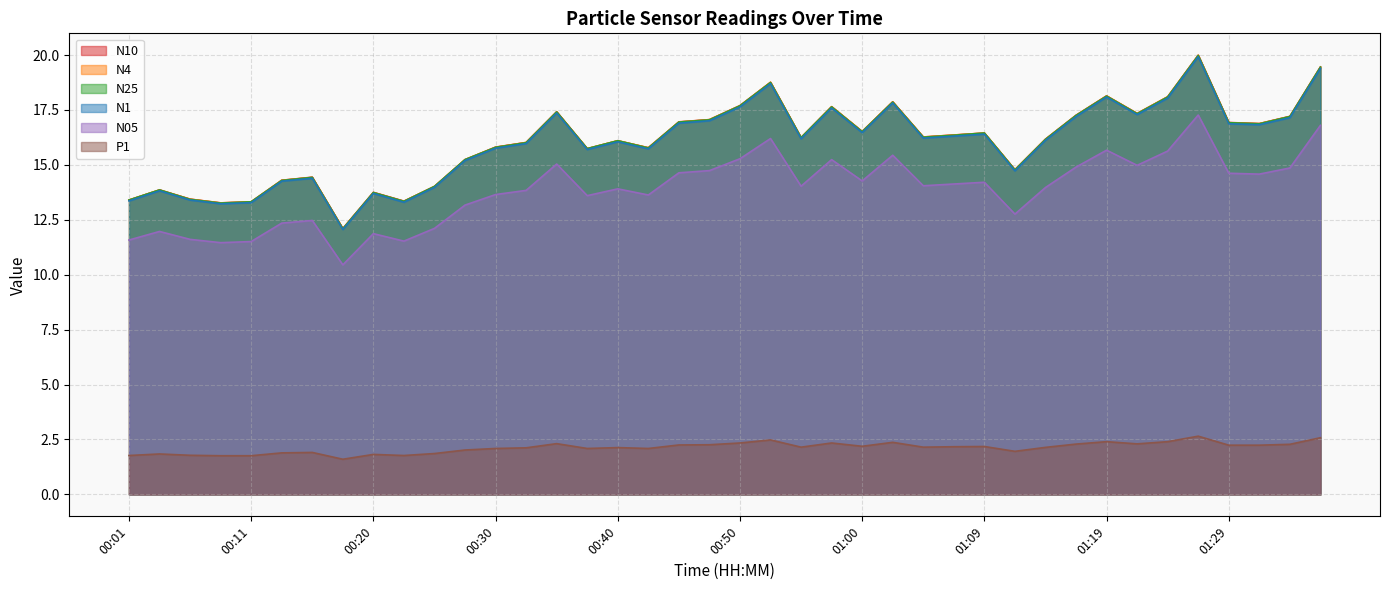

True or false: N10 has a value of 13.3 at 00:11.

True